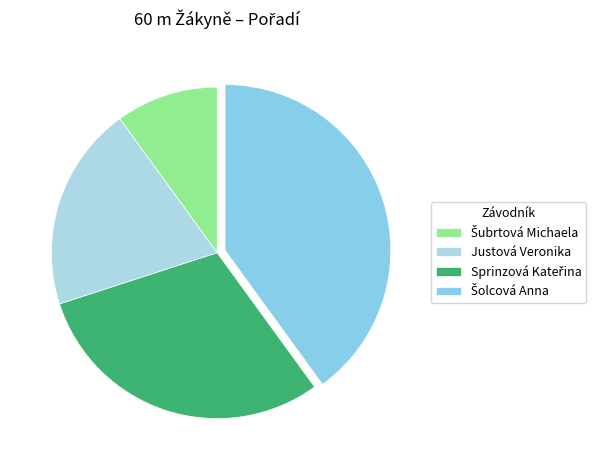

Which has a higher value, Šolcová Anna or Šubrtová Michaela?

Šolcová Anna